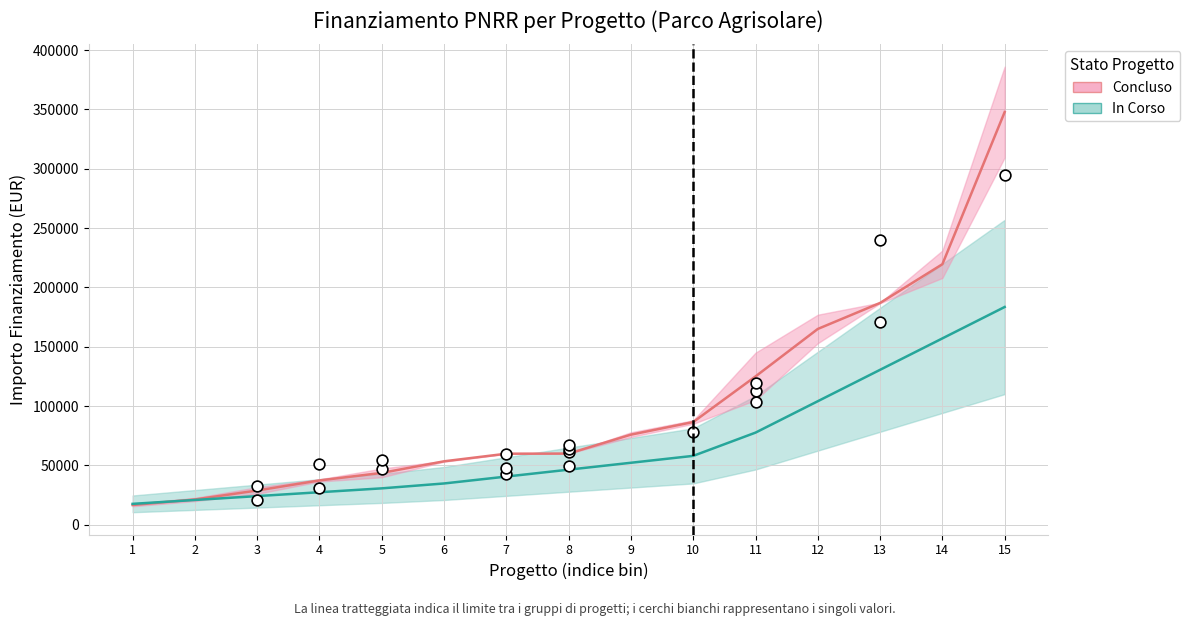

What is the total value across all series at 2?

42210.4